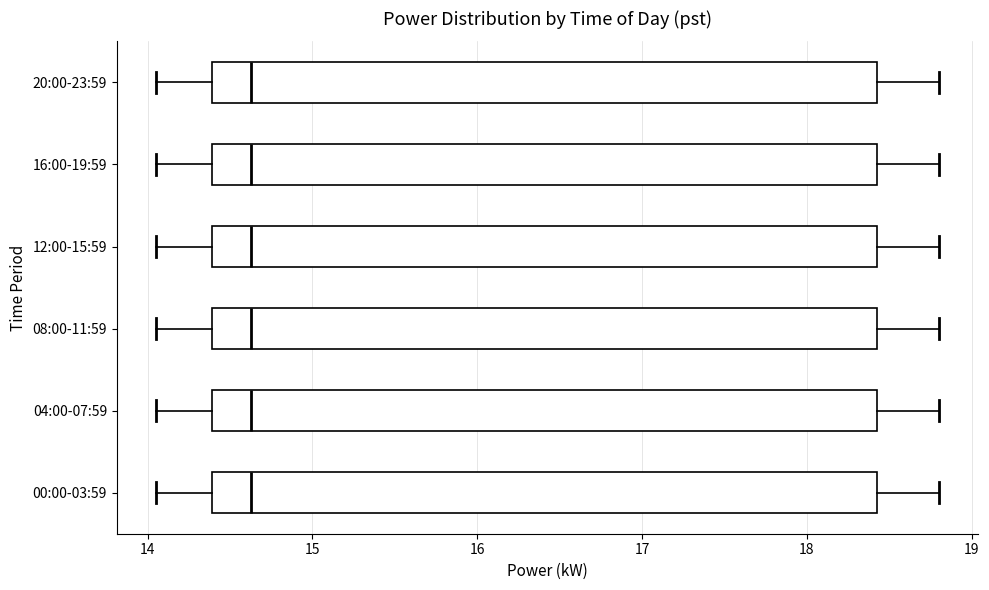

Where is the left edge of the box for 16:00-19:59 on the x-axis? The values are not printed on the chart, so give them approximately, as read against the axis.

14.4